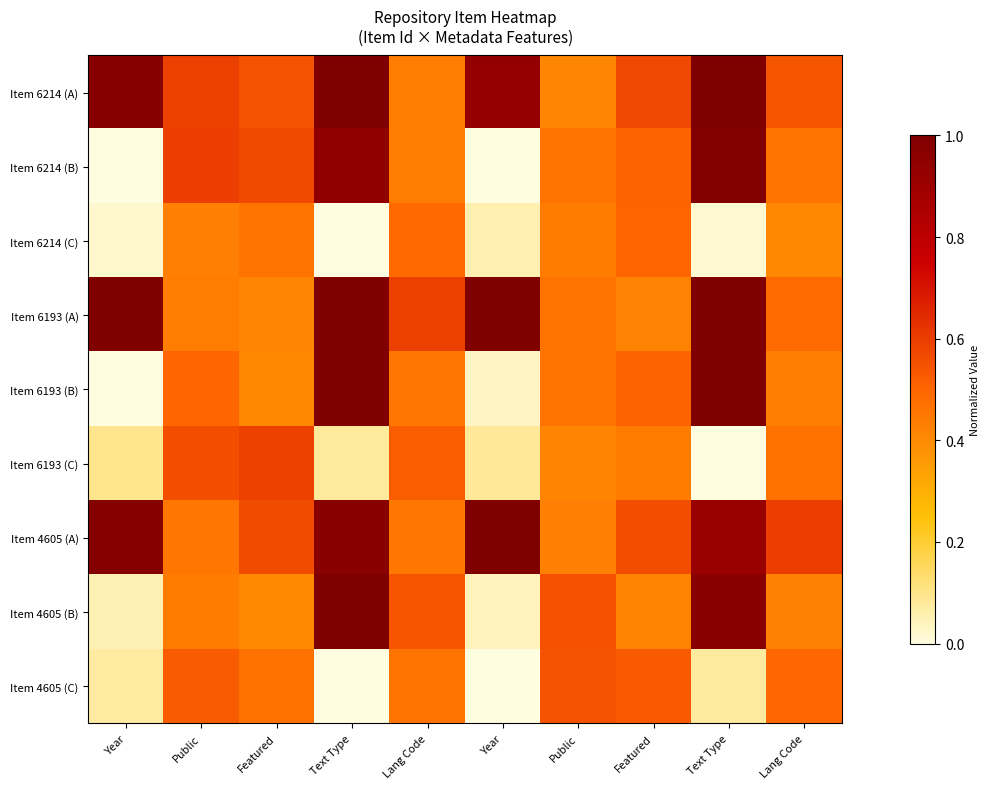

At which category is the sum across all series the highest?

Text Type